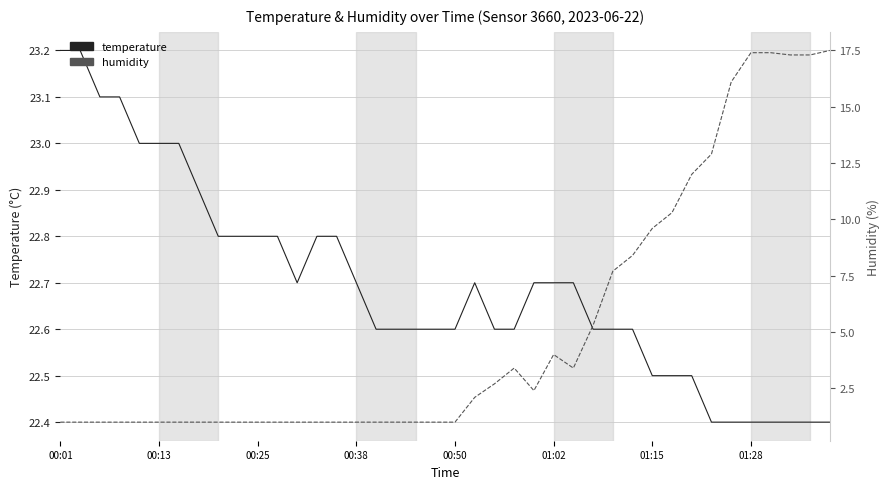

The value of temperature at 32 is 22.5. True or false?

True